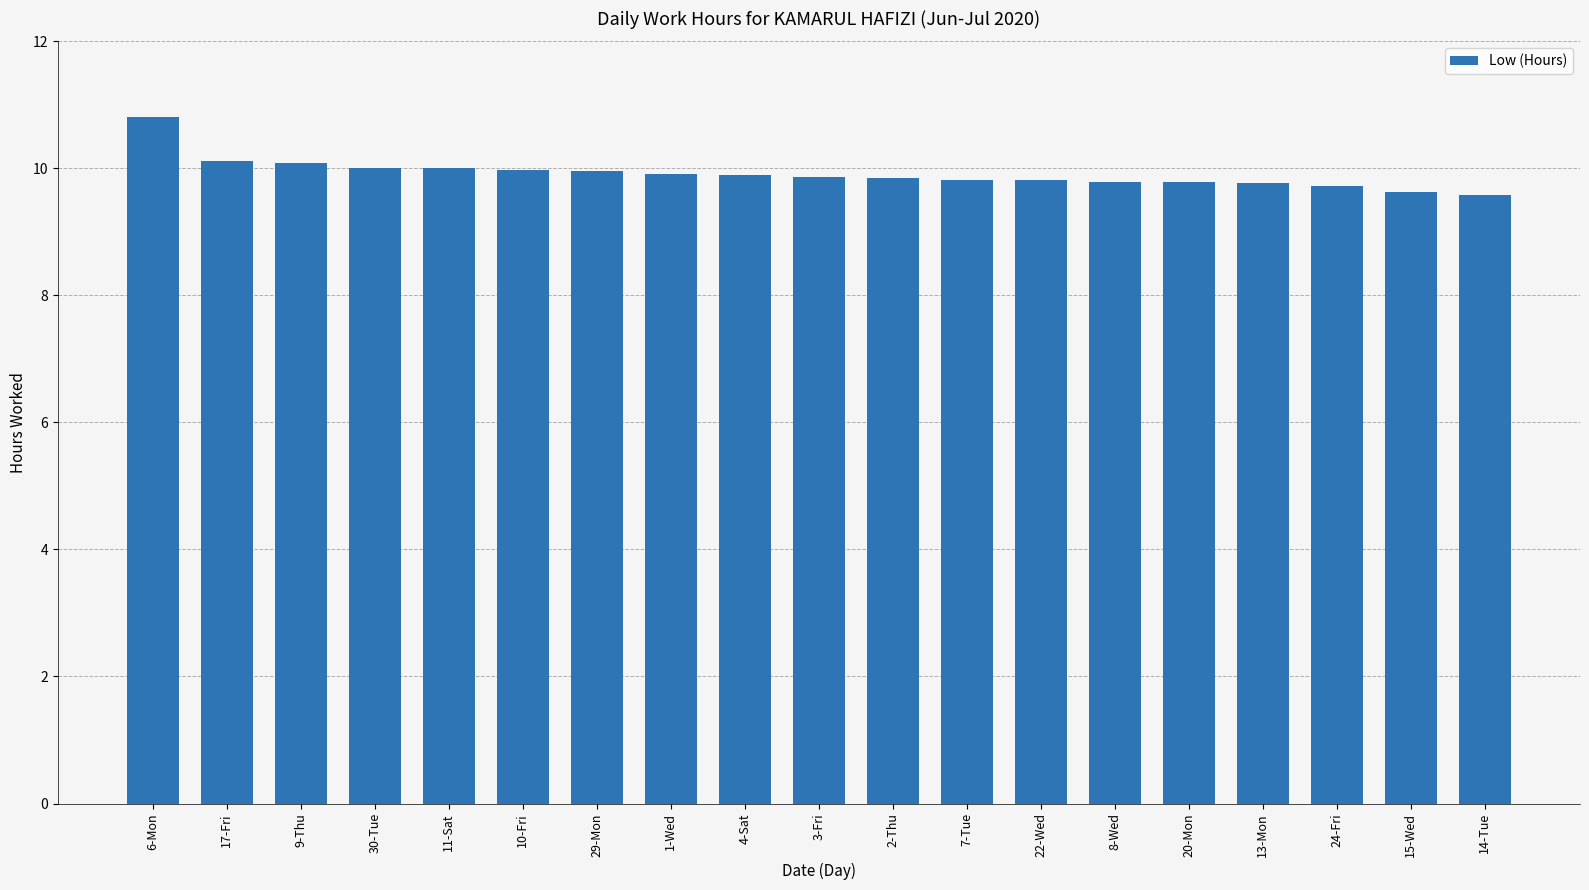

Approximately how many times larger is the value at 11-Sat compared to 8-Wed?

1.0